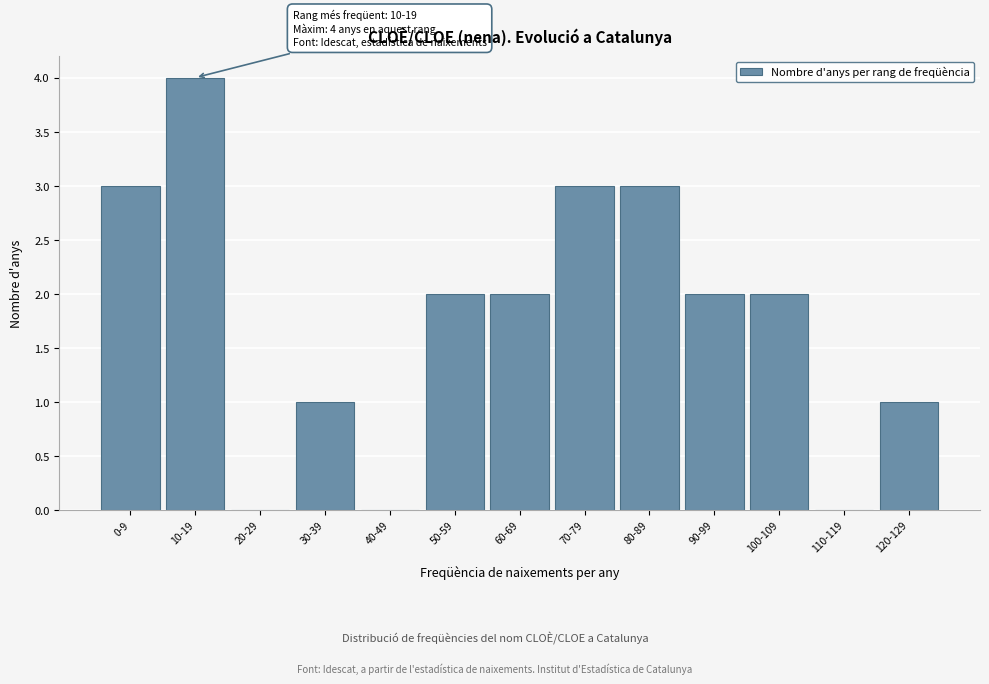

What is the sum of all values?

23